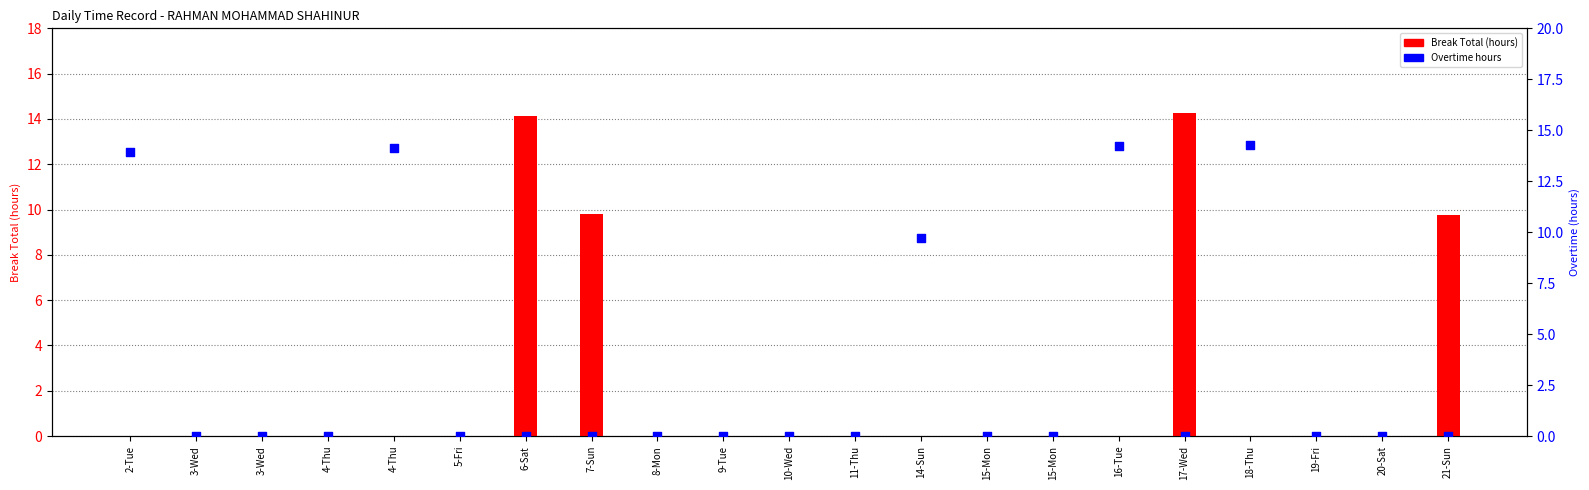

Is the value of Overtime hours at 15-Mon greater than the value of Break Total (hours) at 7-Sun?

No